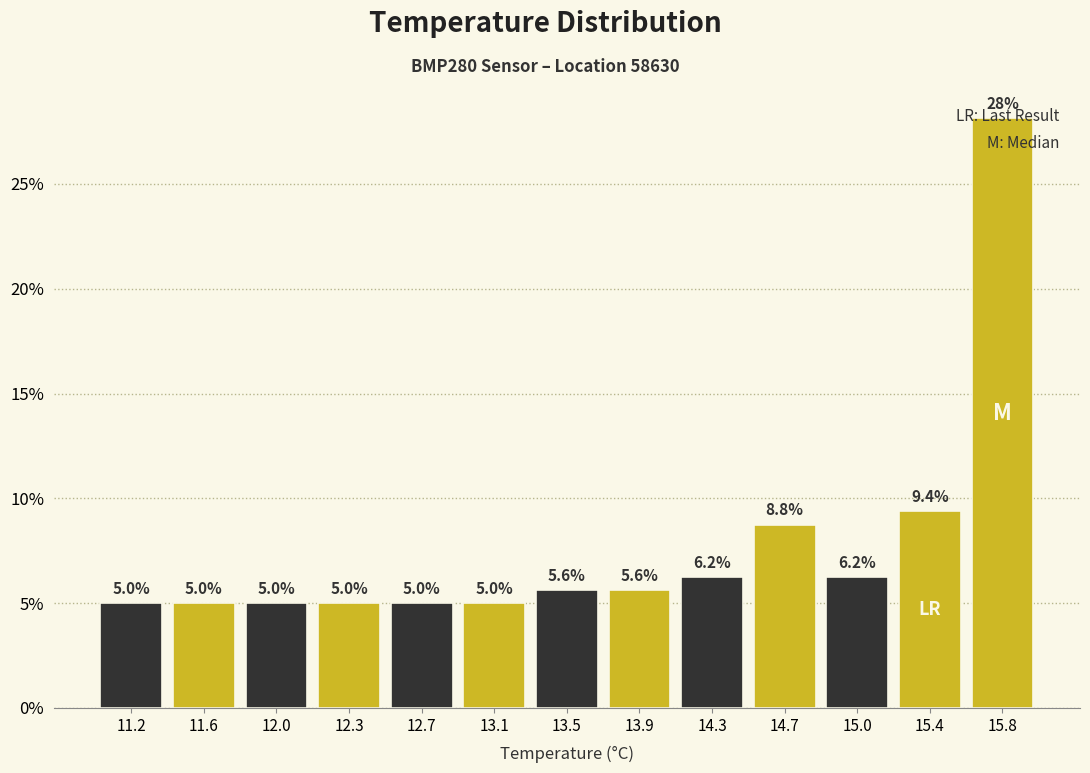

Over which range of the x-axis is the bar tallest?

15.60 to 16.00